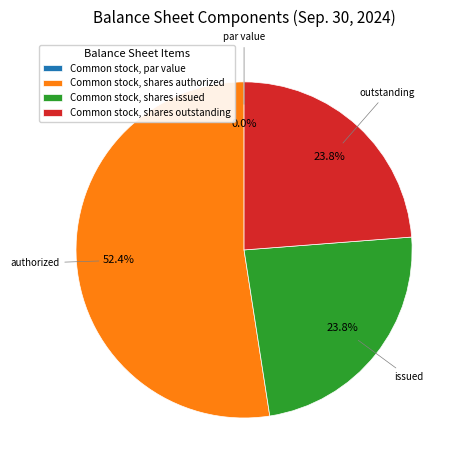

Is it true that Common stock, shares authorized is 63% of the pie?

False